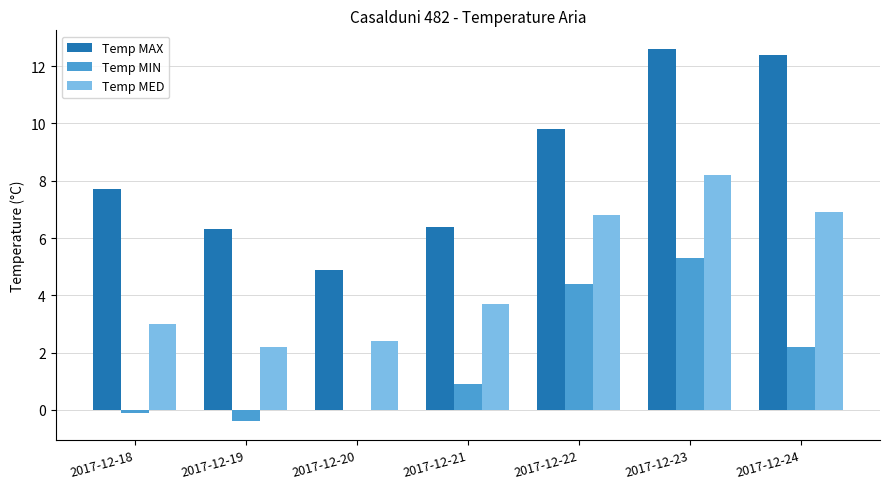

Which series has the largest total across all categories?

Temp MAX